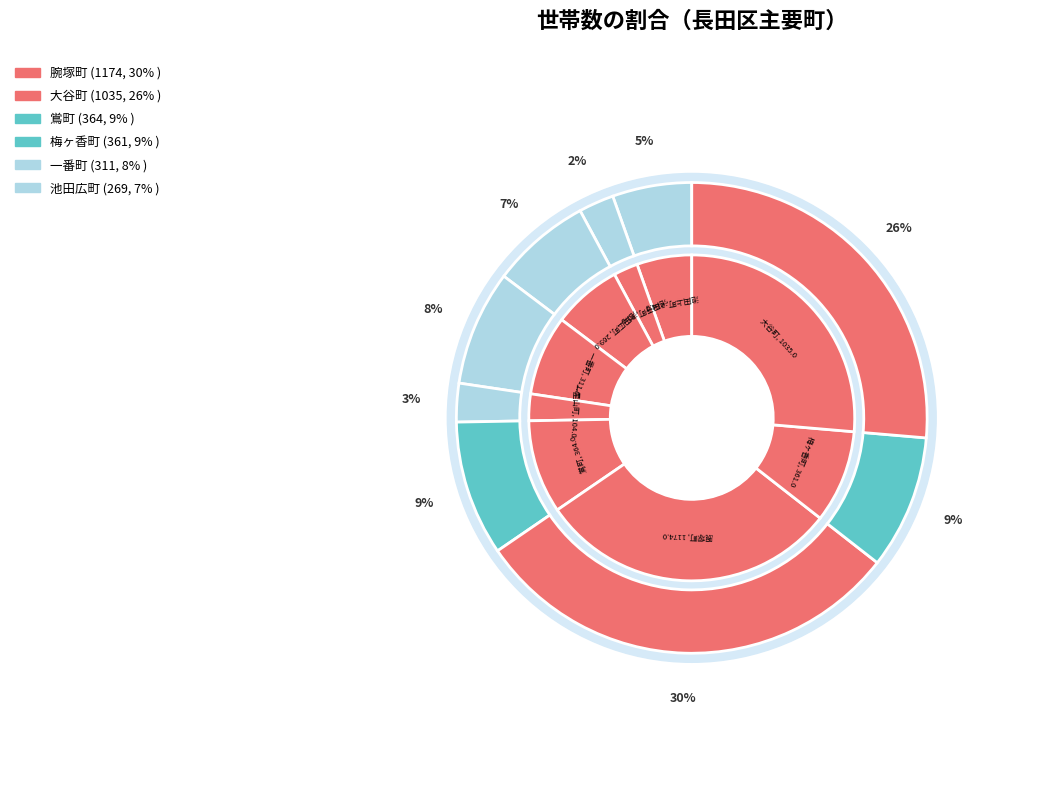

How many slices are in this pie chart?

9